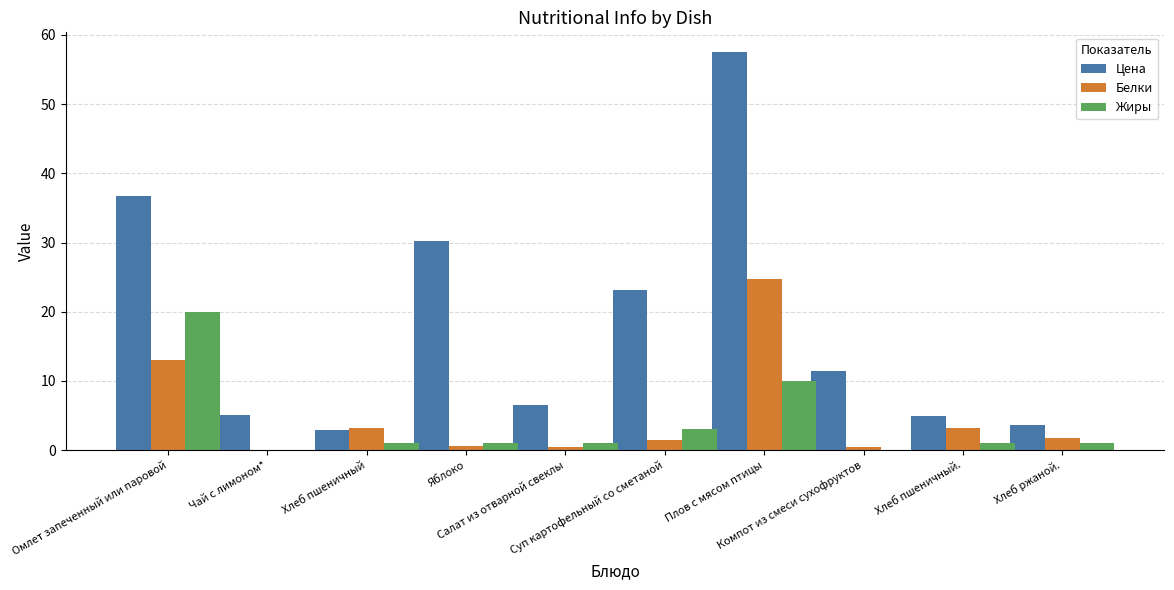

What is the sum of all Жиры values?

38.0